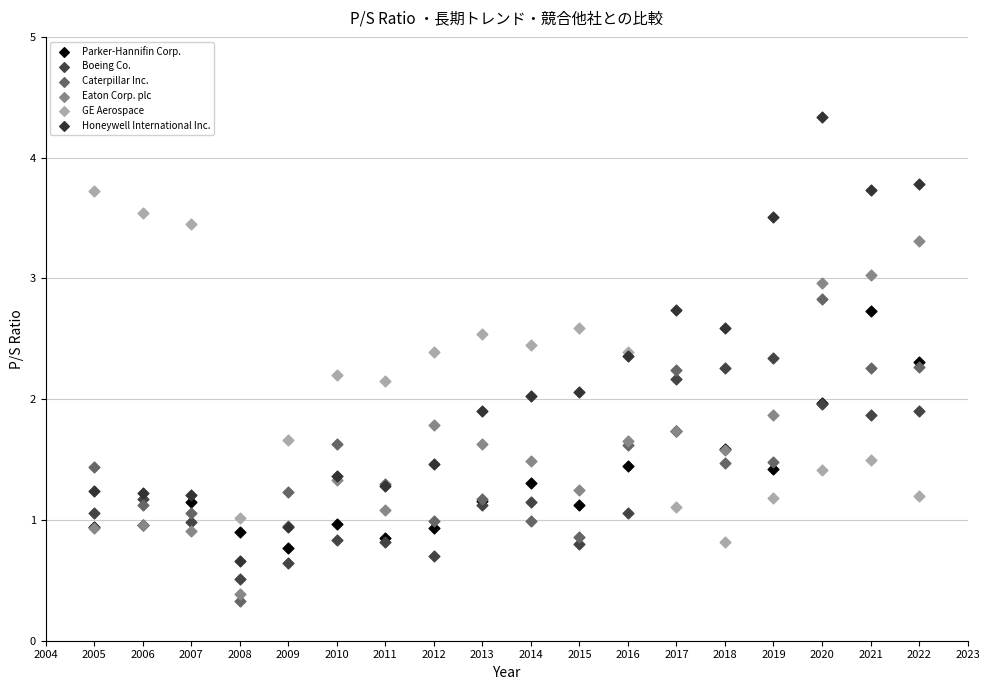

Which series has the largest Y range (max minus min)?

Honeywell International Inc.